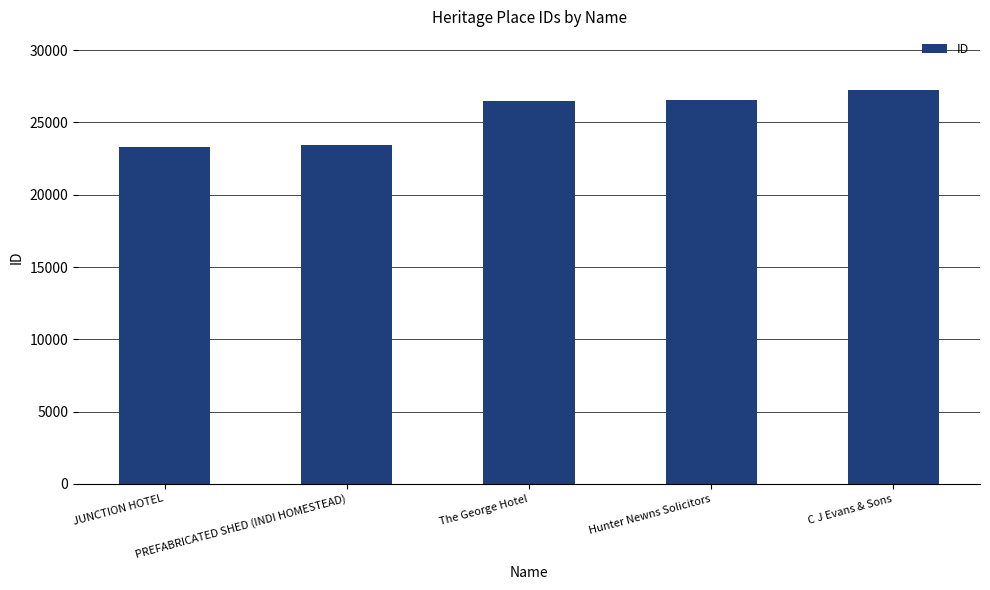

What is the label of the 5th bar from the right?

JUNCTION HOTEL